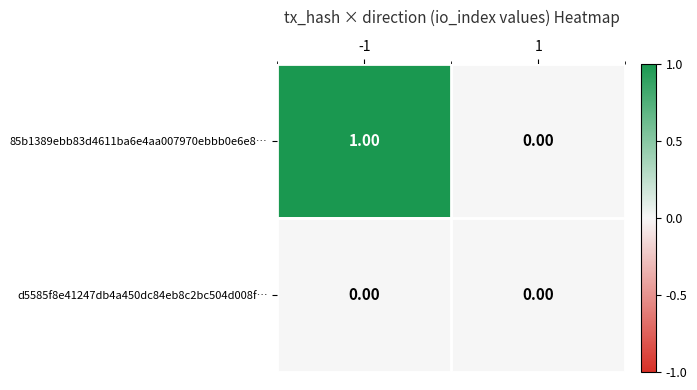

Rank the series by their maximum value, from lowest to highest.

d5585f8e41247db4a450dc84eb8c2bc504d008f…, 85b1389ebb83d4611ba6e4aa007970ebbb0e6e8…